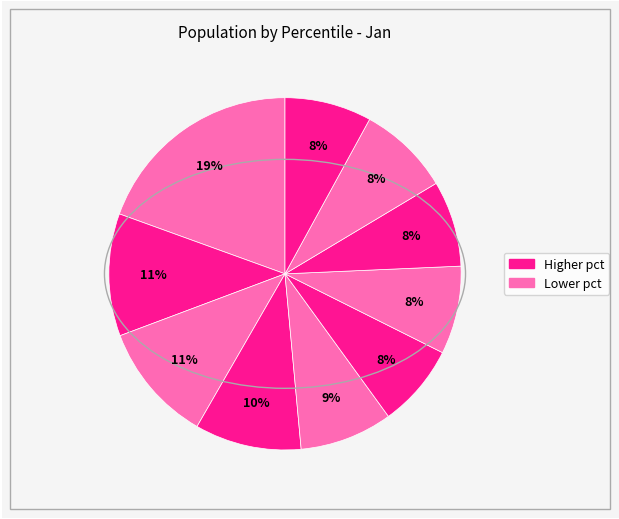

Rank the categories by value from lowest to highest.

pct55, pct75, pct95, pct65, pct85, pct45, pct35, pct25, pct15, pct05